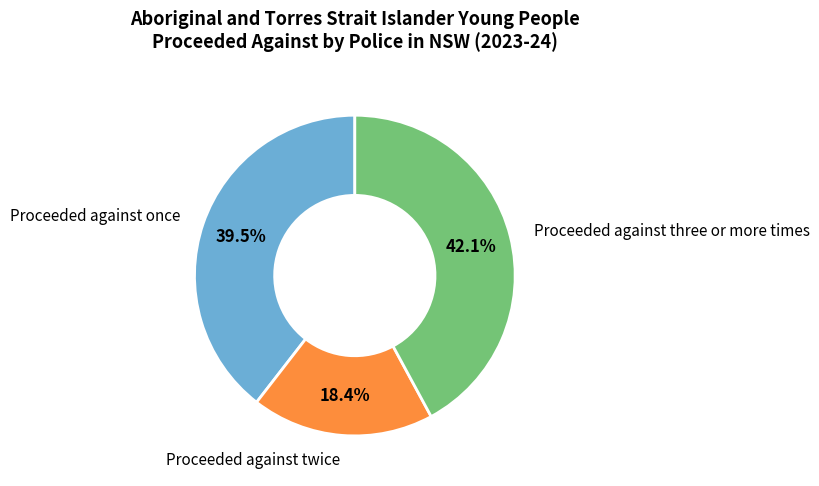

What portion of the pie excludes Proceeded against three or more times?

57.9%